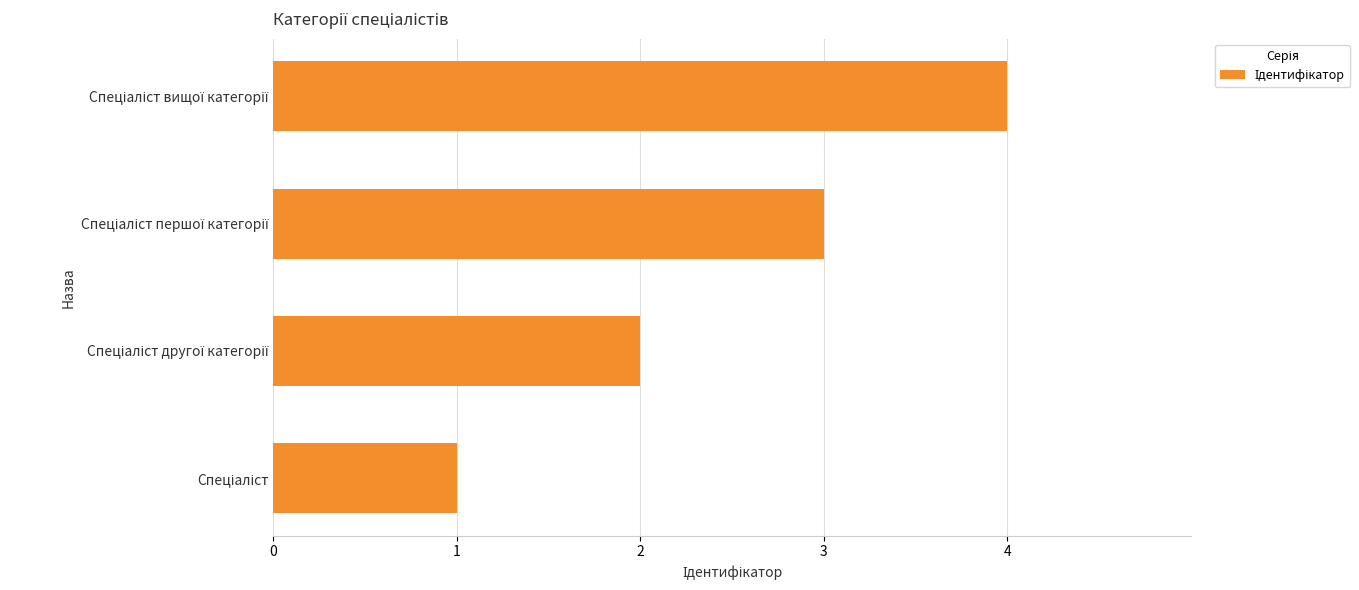

Does the chart contain any negative values?

No